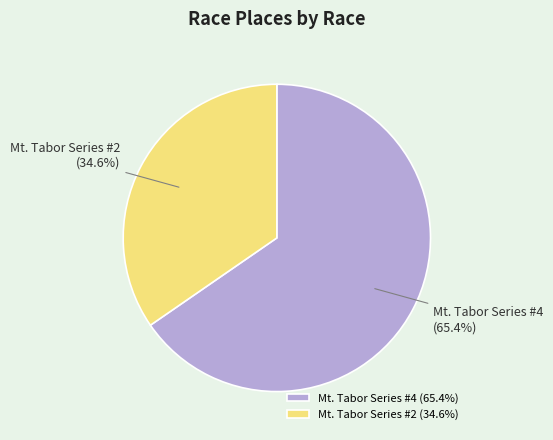

What percentage do Mt. Tabor Series #2 and Mt. Tabor Series #4 together represent?

100.0%